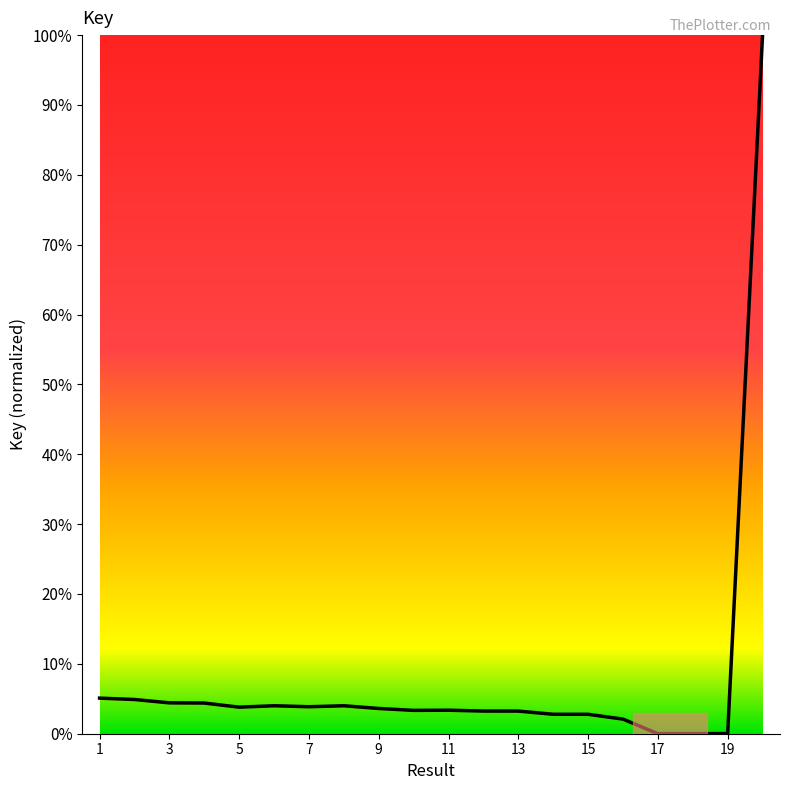

How many series are shown in this chart?

1